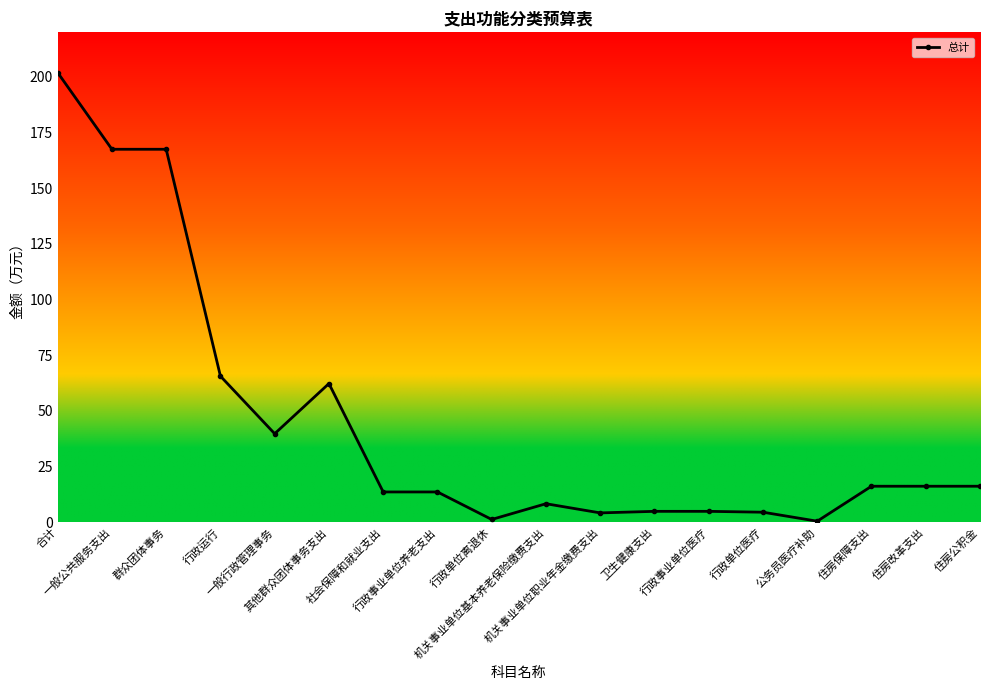

What is the label of the 14th point from the right?

一般行政管理事务